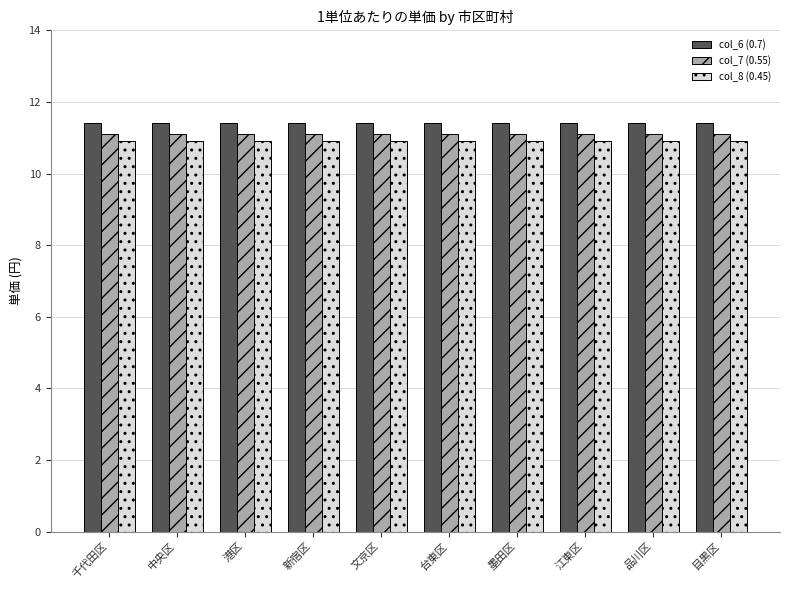

What is the highest value of the col_6 (0.7) series?

11.4